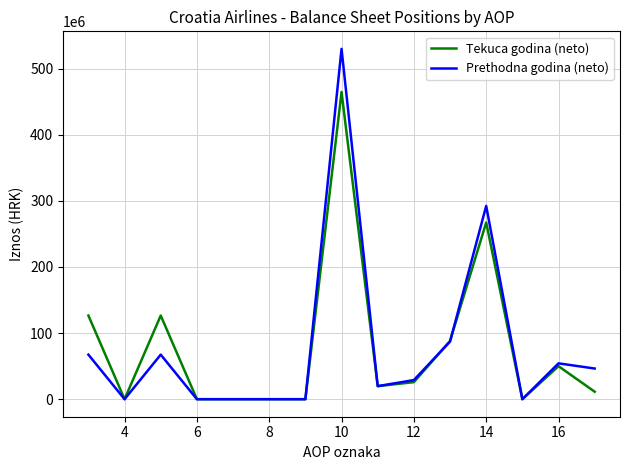

What are all the series names shown in the legend?

Tekuca godina (neto), Prethodna godina (neto)